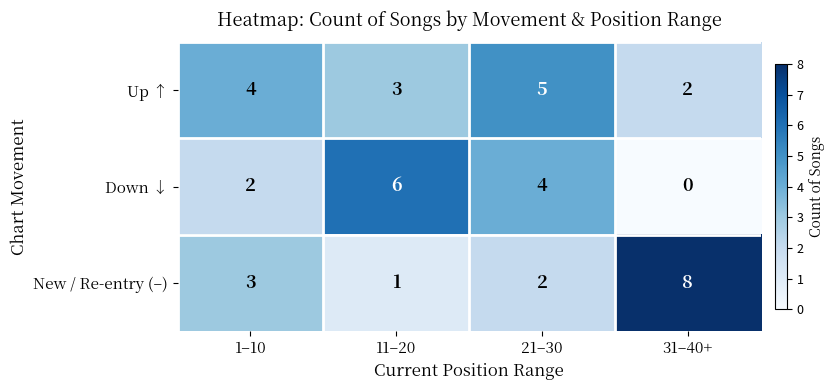

What is the difference between the second highest and minimum values in the Down ↓ series?

4